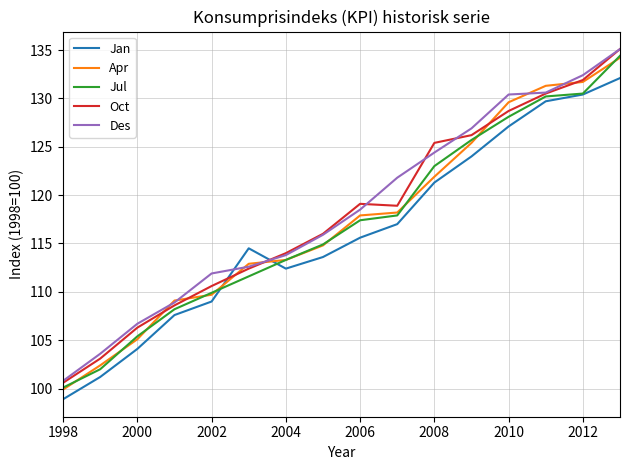

What is the average value of the Jan series?

116.2